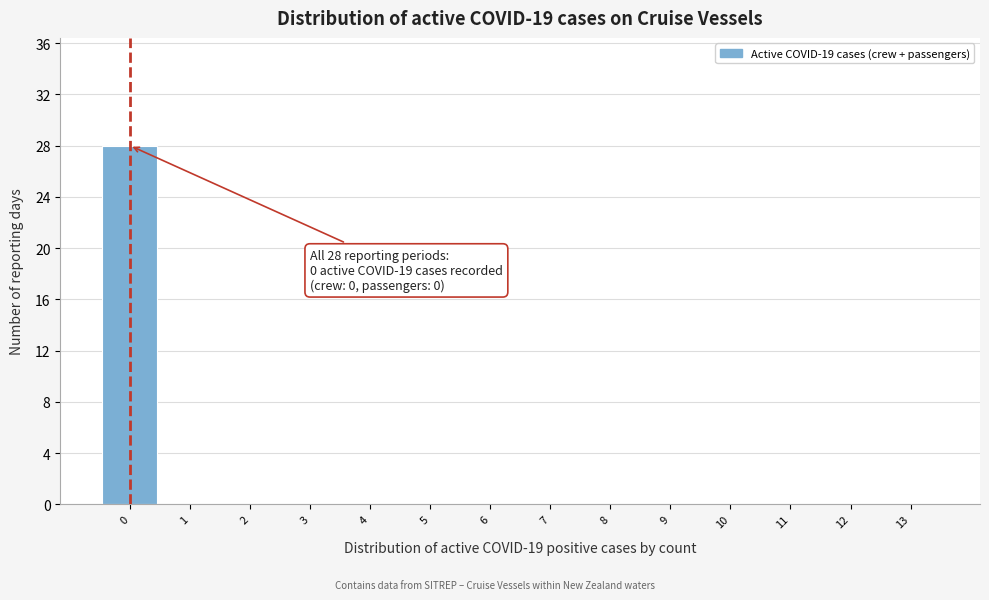

Over which range of the x-axis is the bar tallest?

-0.5 to 0.5